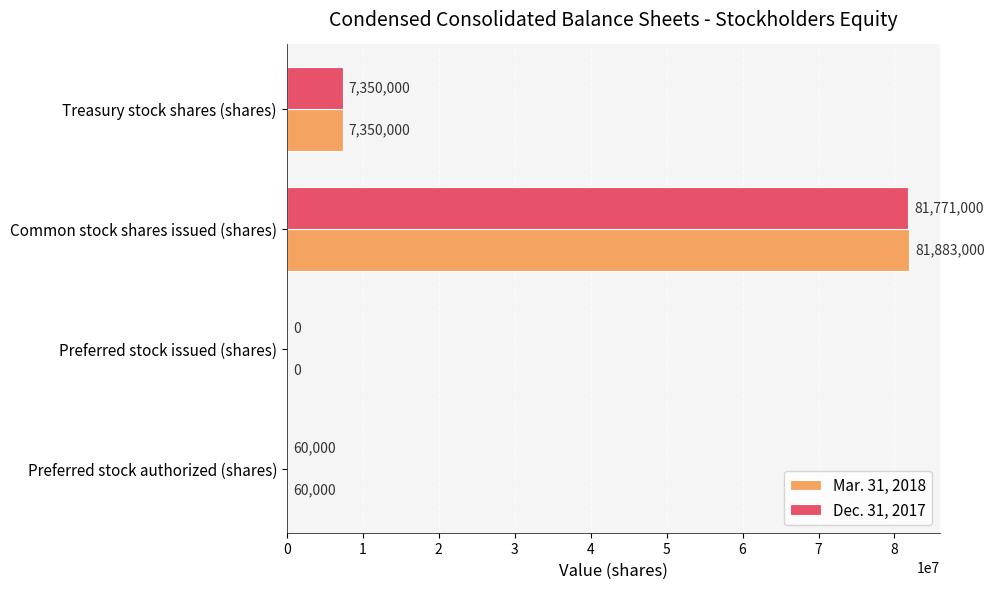

Is it true that Mar. 31, 2018 equals 10979465 at Treasury stock shares (shares)?

False